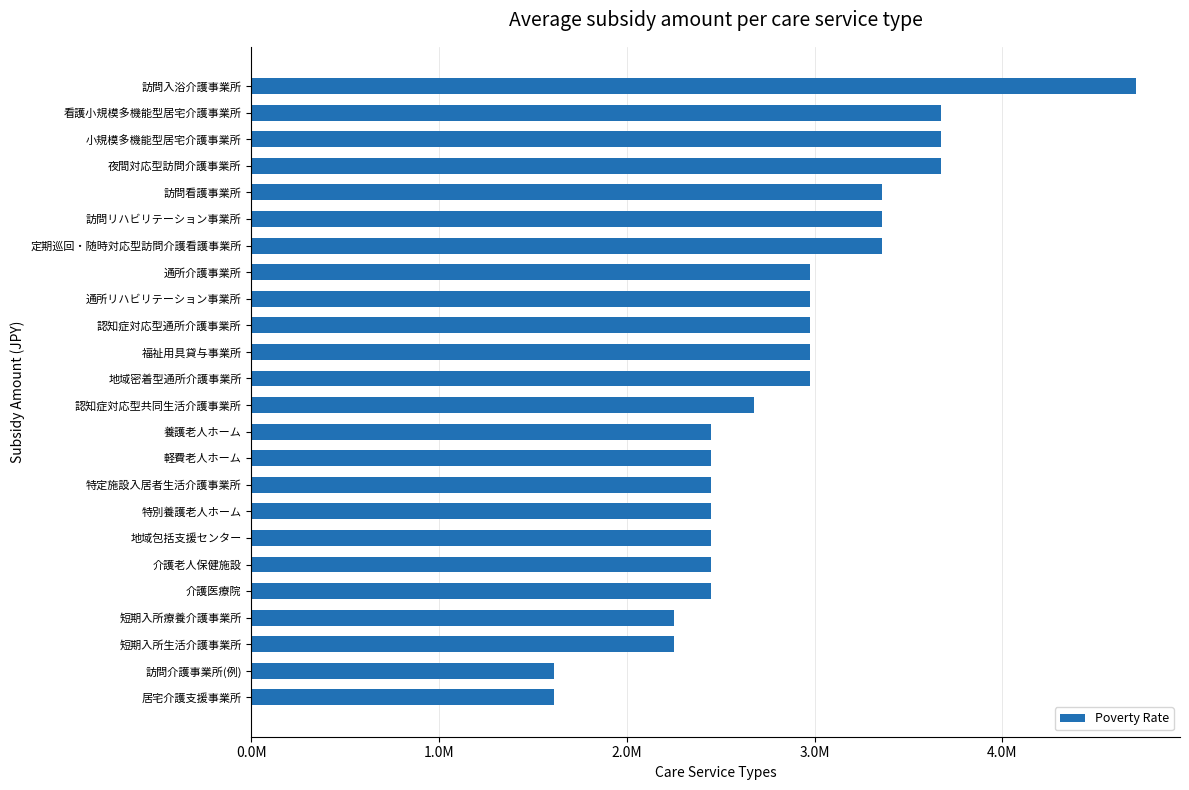

Are the bars horizontal?

Yes